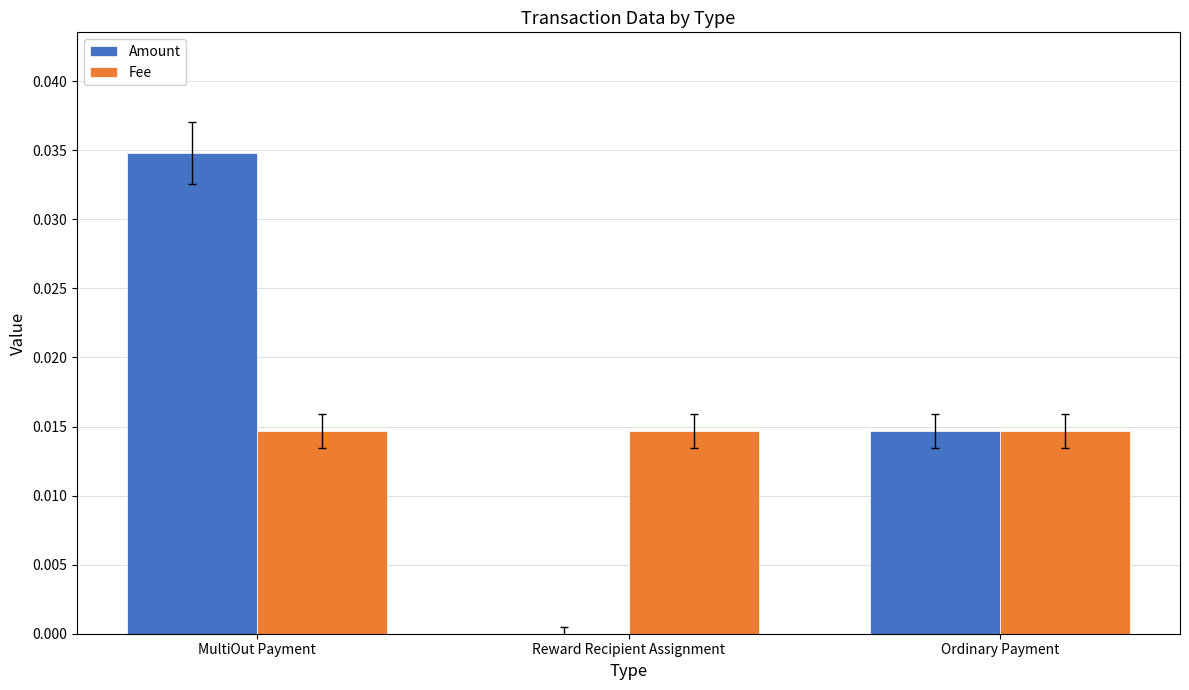

Are the bars horizontal?

No